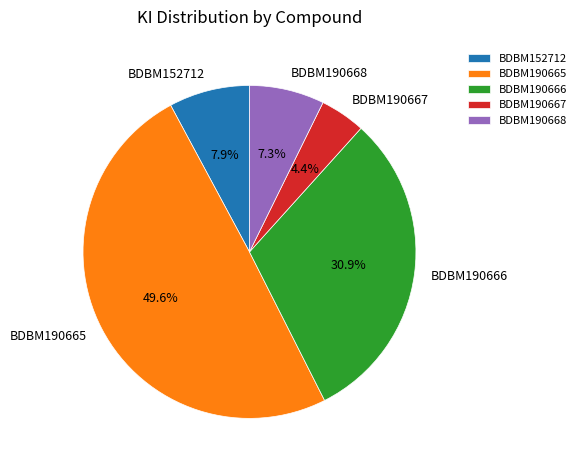

The BDBM190668 slice represents 7% of the pie. True or false?

True